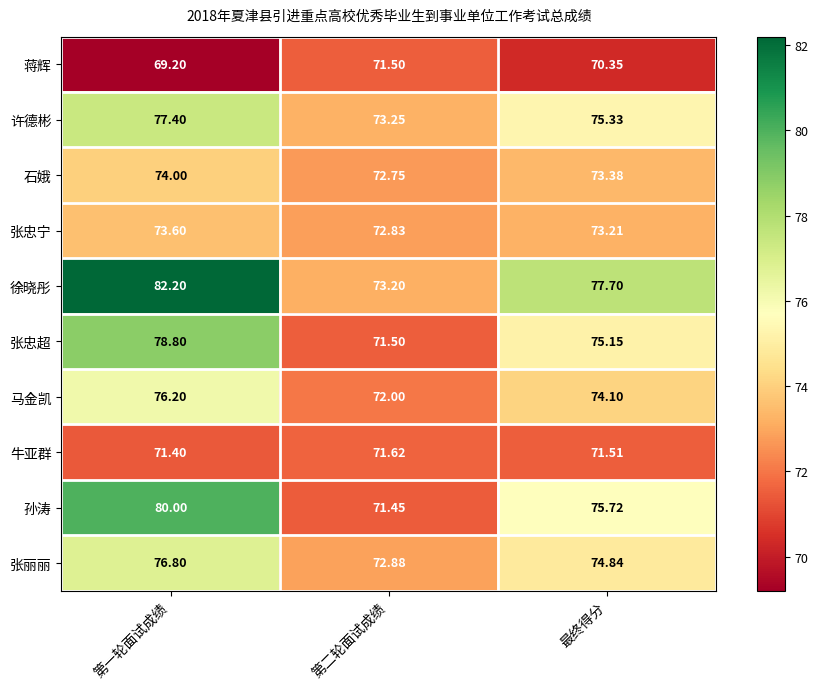

Which series has the widest spread of values?

徐晓彤